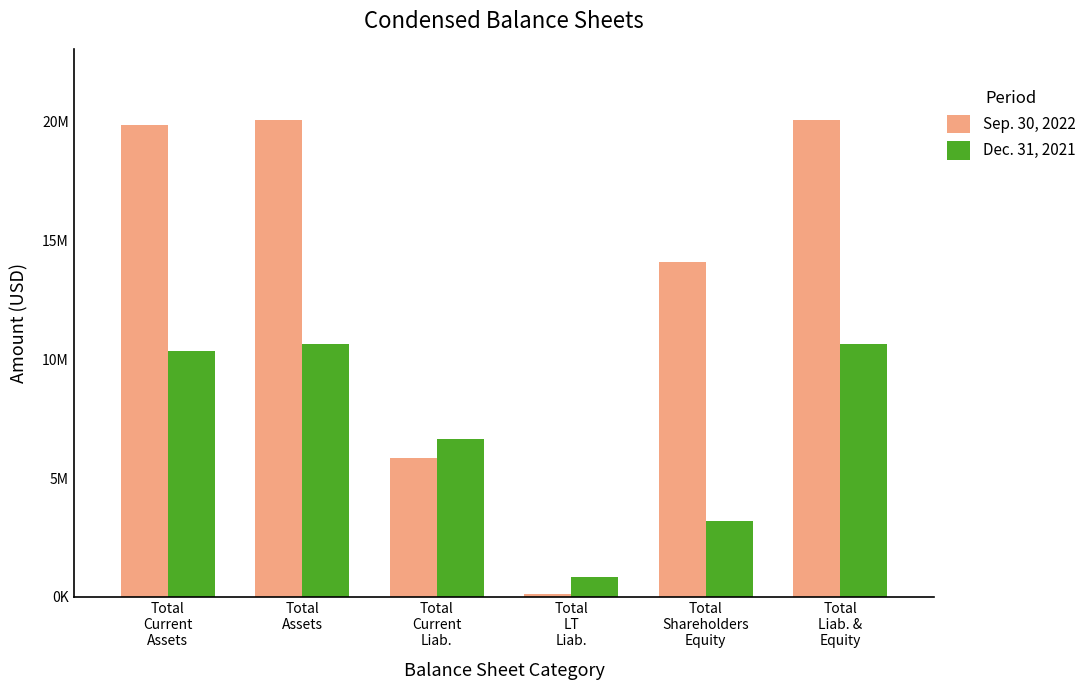

Reading left to right, what are all the values shown in this chart?

Sep. 30, 2022: Total
Current
Assets=19857000	Total
Assets=20067000	Total
Current
Liab.=5857000	Total
LT
Liab.=108000	Total
Shareholders
Equity=14102000	Total
Liab. &
Equity=20067000
Dec. 31, 2021: Total
Current
Assets=10354000	Total
Assets=10650000	Total
Current
Liab.=6638000	Total
LT
Liab.=819000	Total
Shareholders
Equity=3193000	Total
Liab. &
Equity=10650000